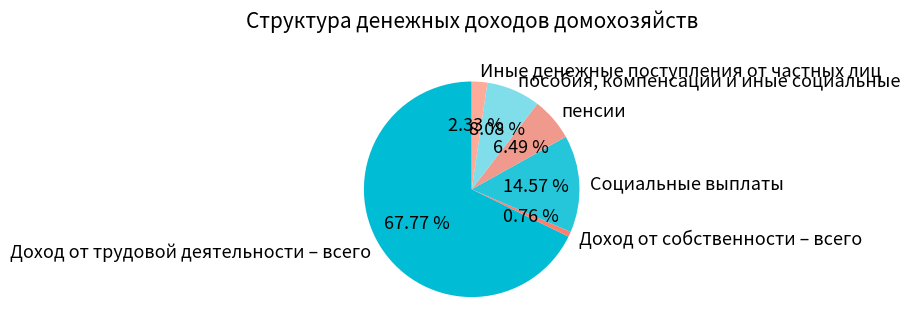

Is пенсии the majority of the pie?

No